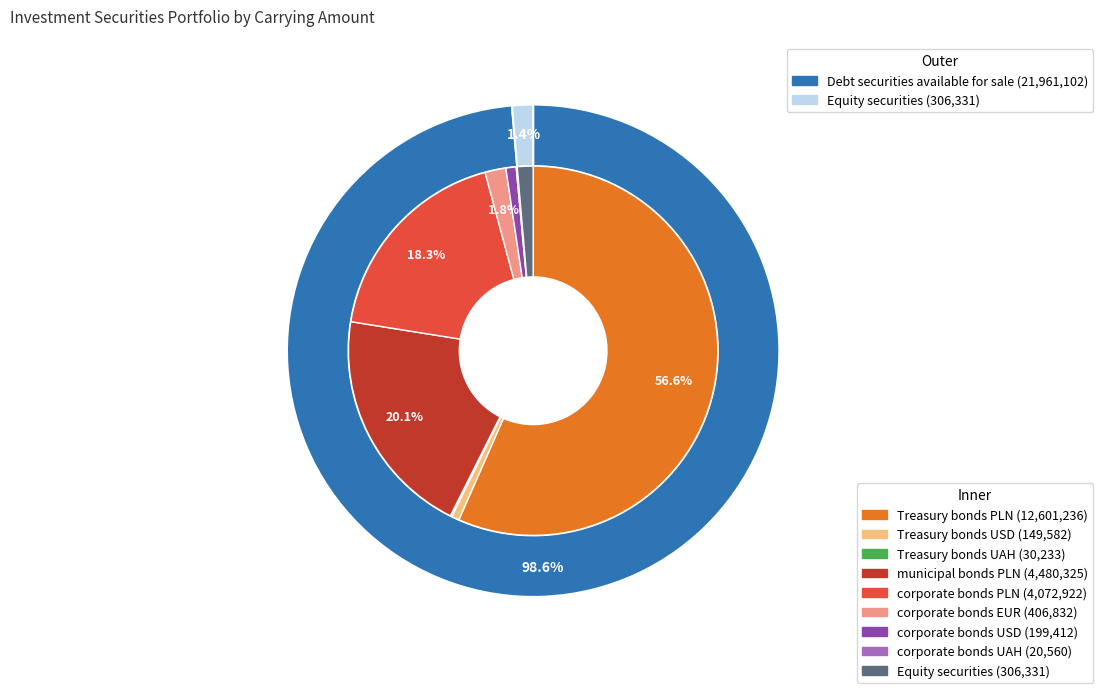

Approximately how many times larger is the value at Equity securities compared to corporate bonds UAH?

14.9